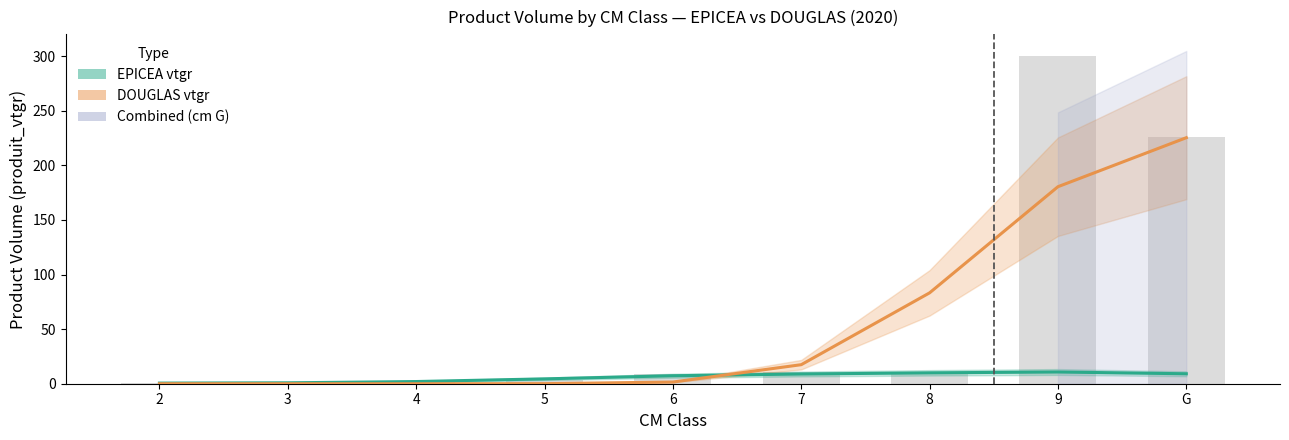

At which category is the sum across all series the highest?

G